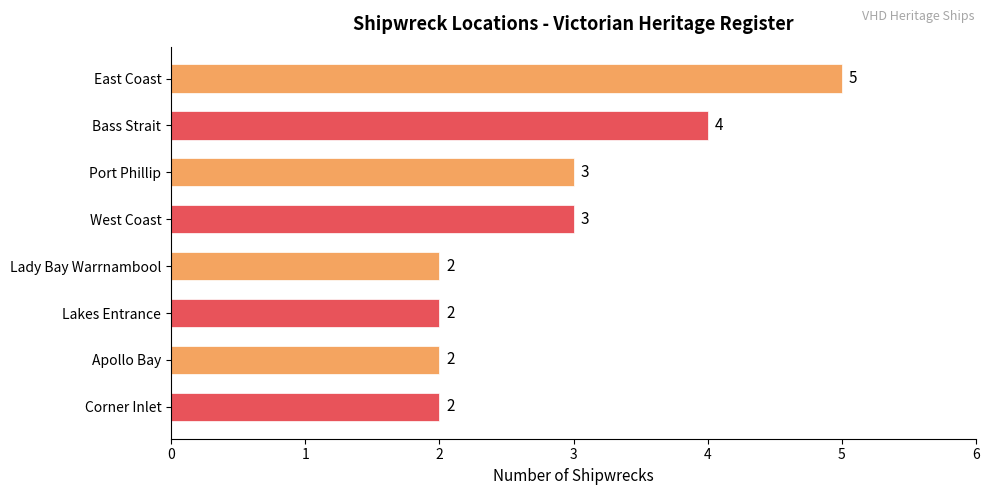

What is the difference between the maximum and minimum values?

3